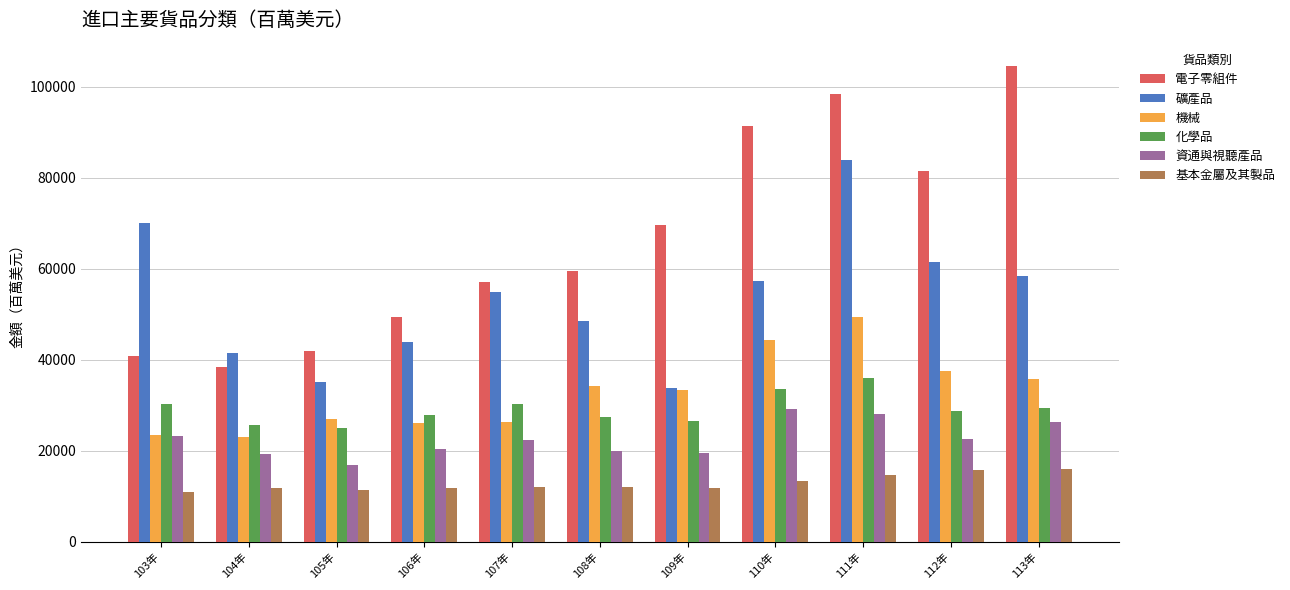

What is the label of the 9th bar from the right?

105年